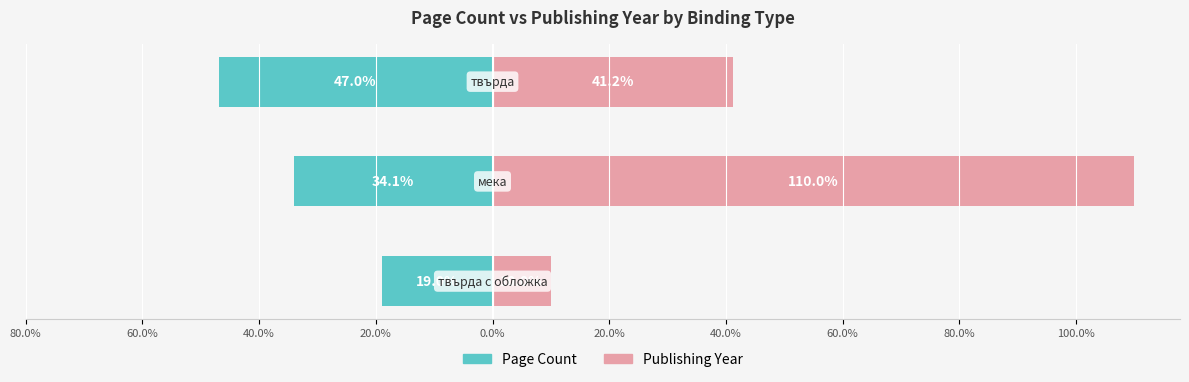

Between 80.0% and 60.0%, which is larger?

80.0%